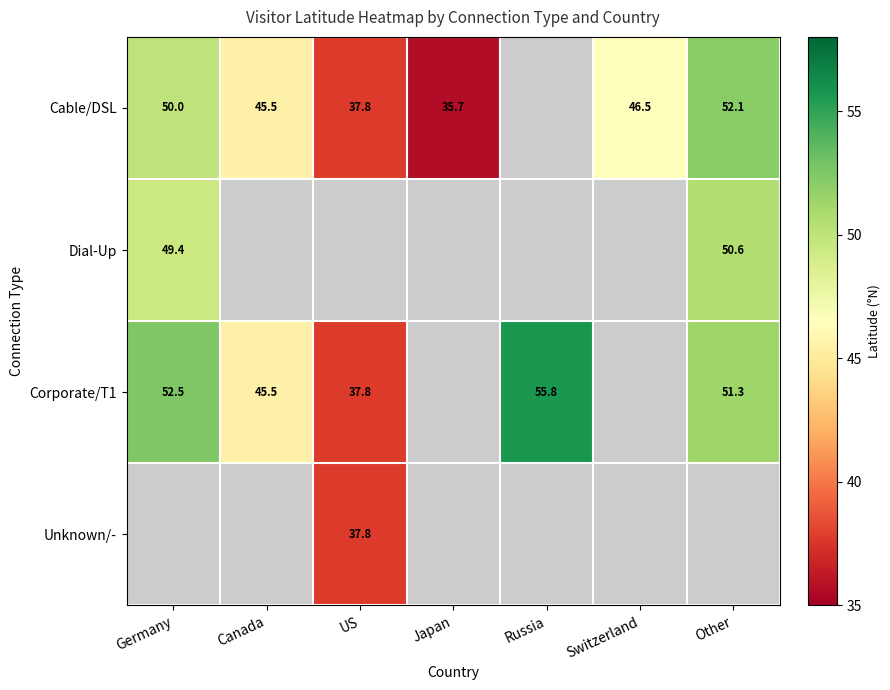

Is the value of Corporate/T1 at Other greater than the value of Cable/DSL at Germany?

Yes